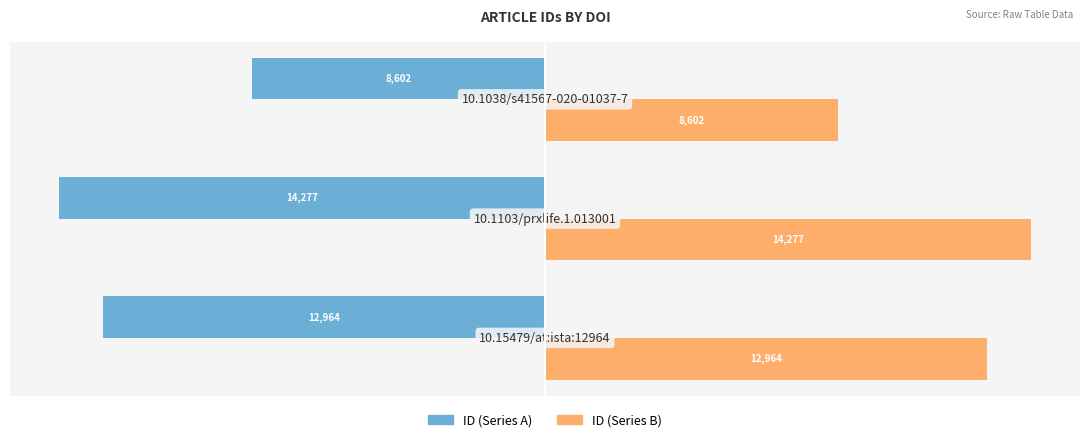

List the series in order of their overall mean, lowest first.

ID (Series A), ID (Series B)